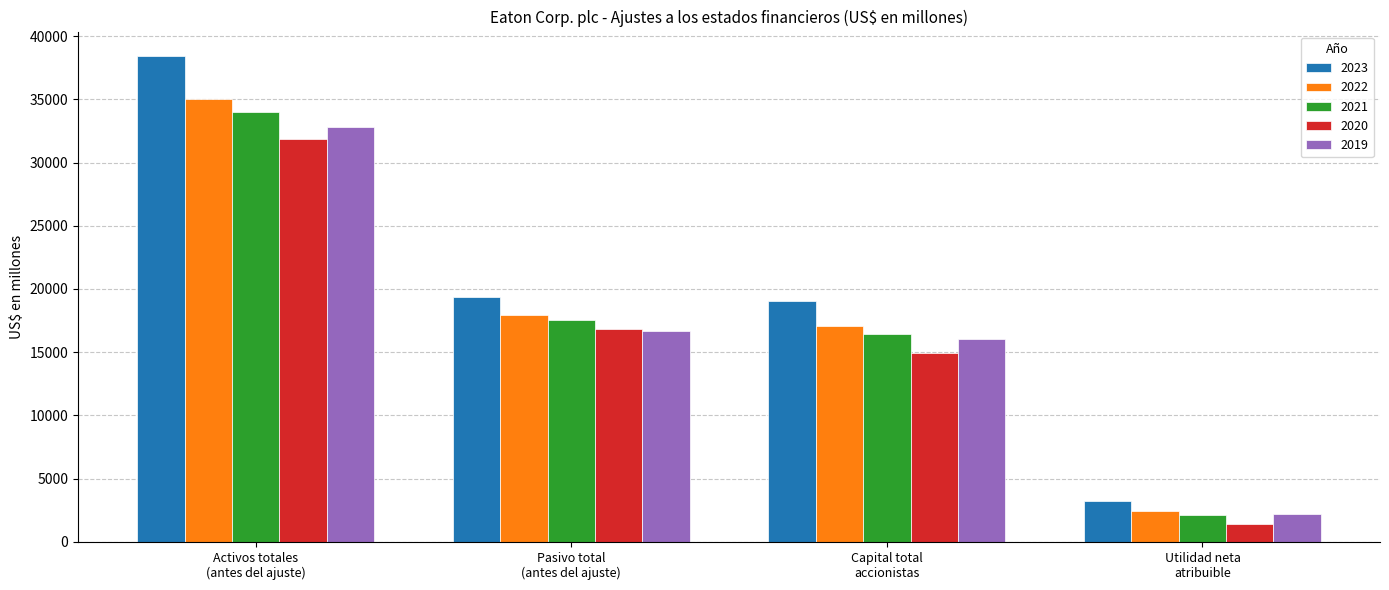

Count the number of data series in this chart.

5